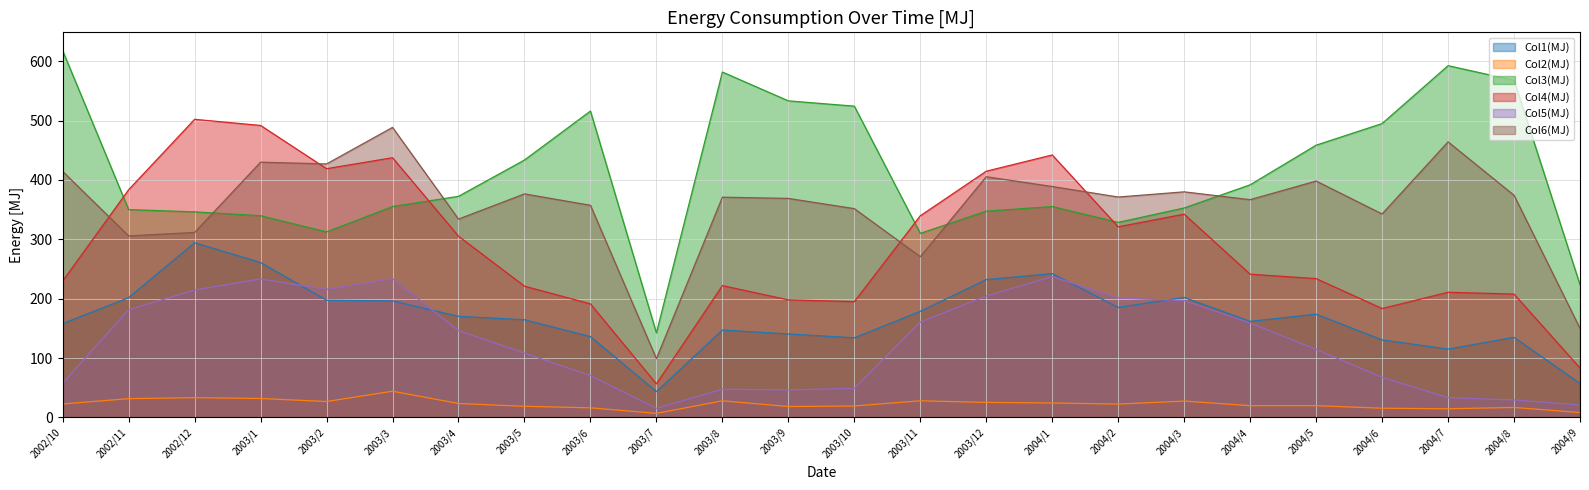

How many data points does each series have?

24